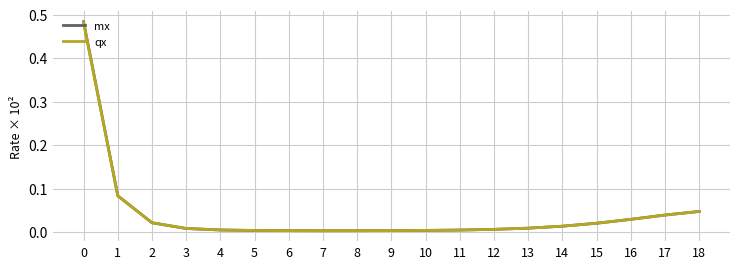

The value of mx at 12 is 0.0. True or false?

True